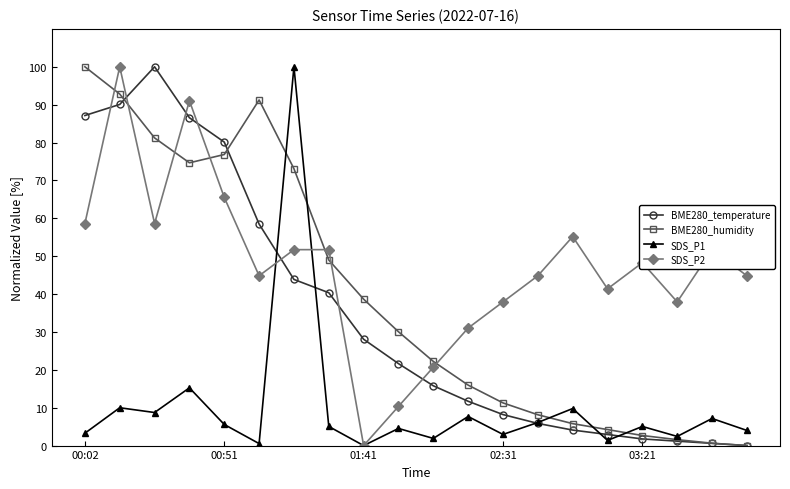

Which series has the largest total across all categories?

SDS_P2